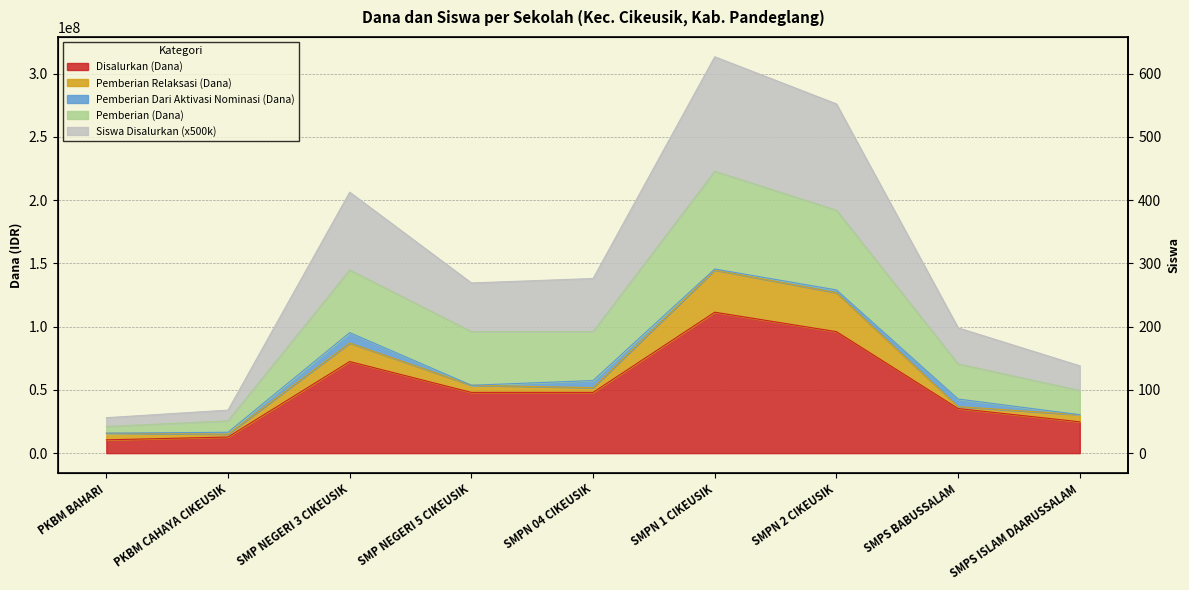

What is the label of the 1st point from the right?

SMPS ISLAM DAARUSSALAM